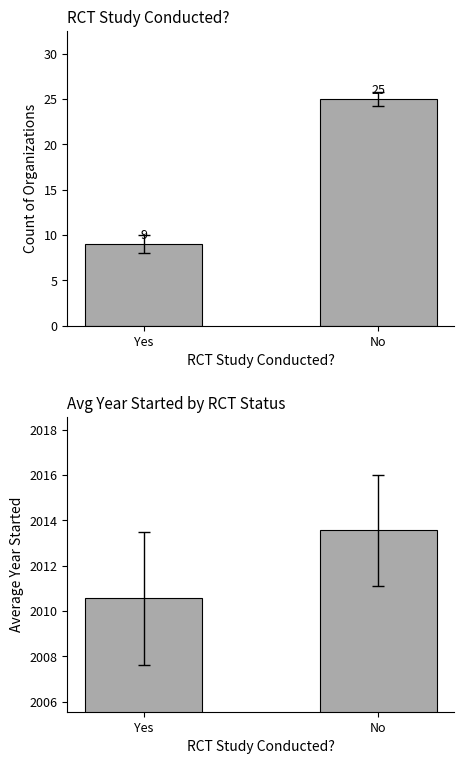

What is the label of the 1st bar from the left?

Yes